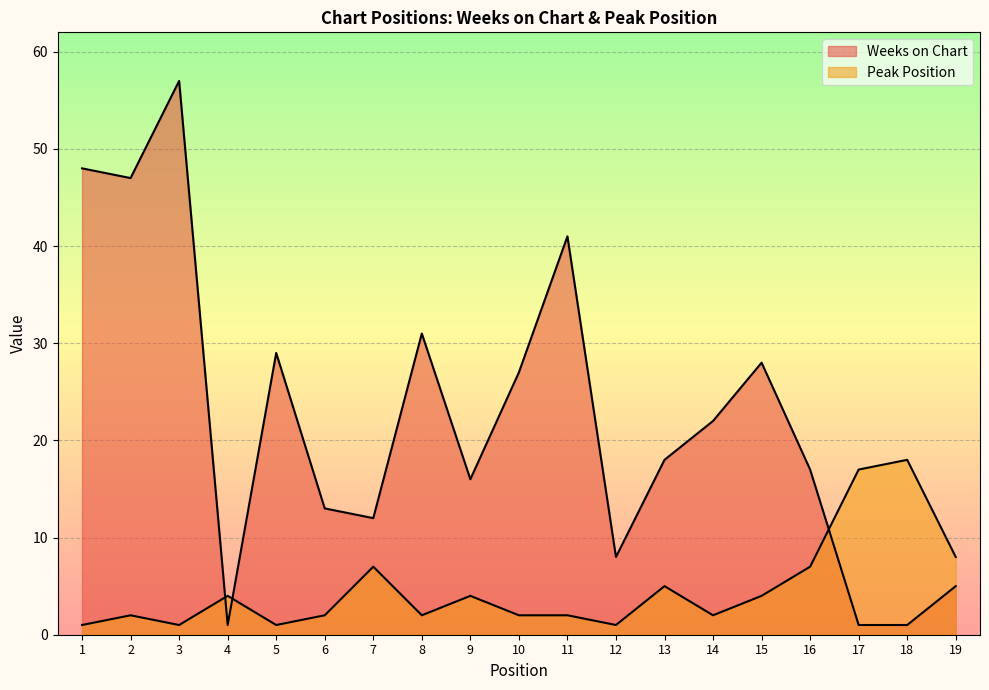

Is it true that Weeks on Chart equals 66 at 2?

False